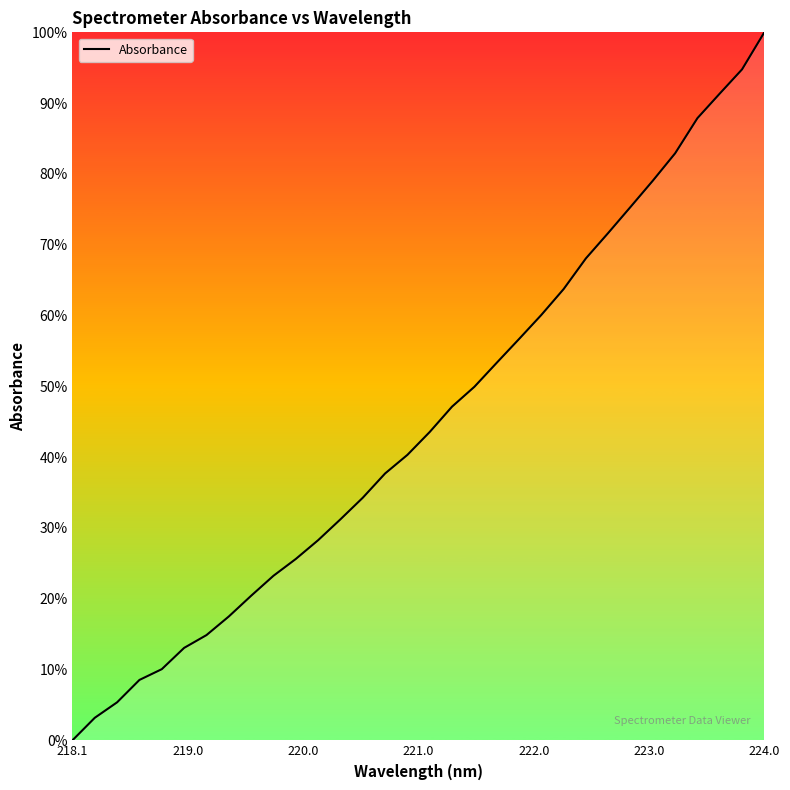

How many series are shown in this chart?

1